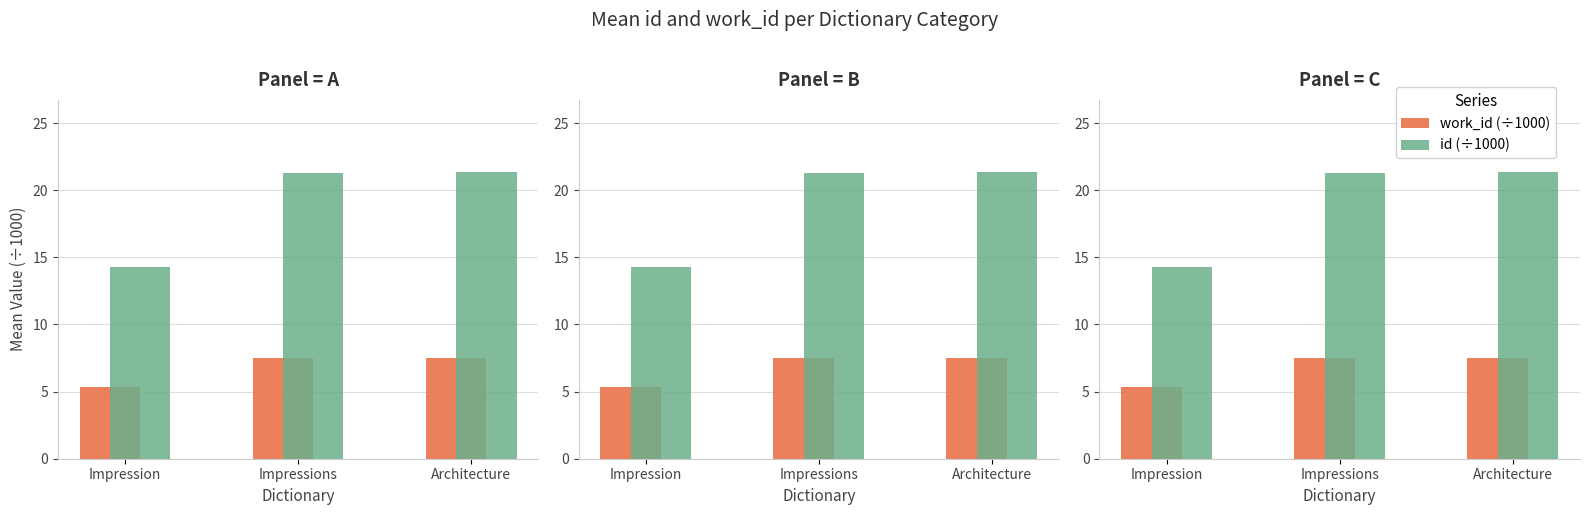

What is the minimum value for id (÷1000)?

14.3